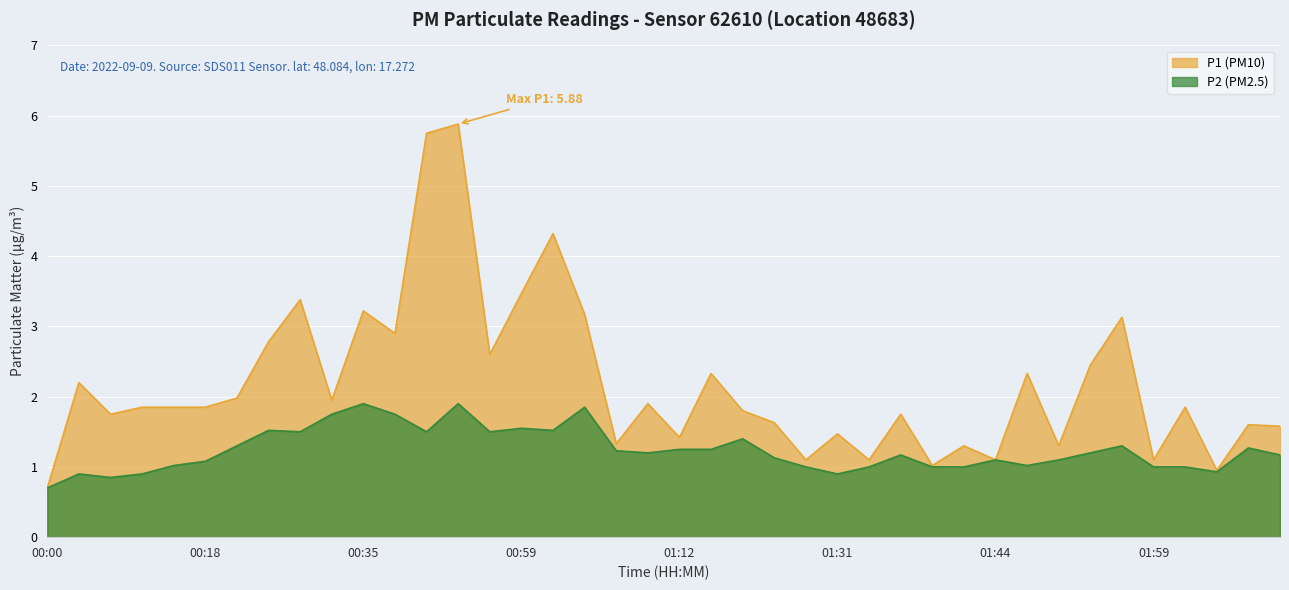

What are all the series names shown in the legend?

P1, P2